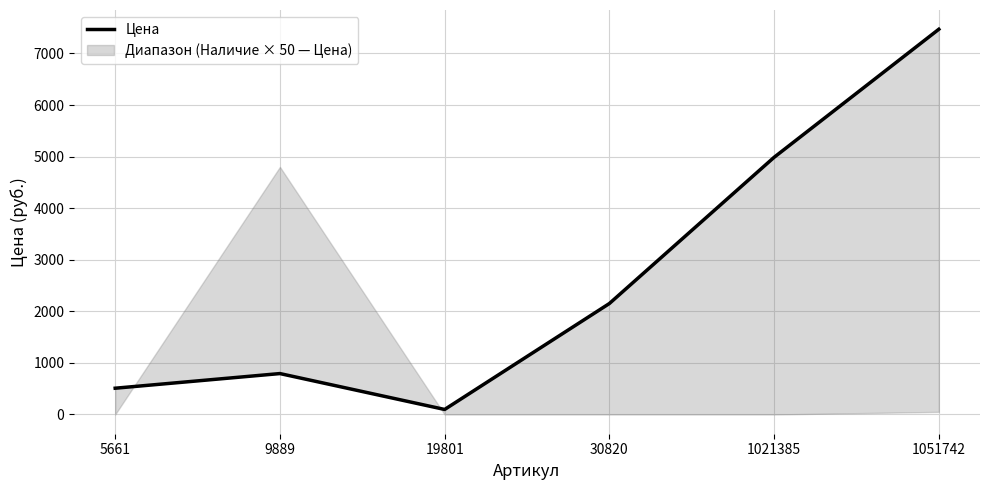

How many data points does each series have?

6